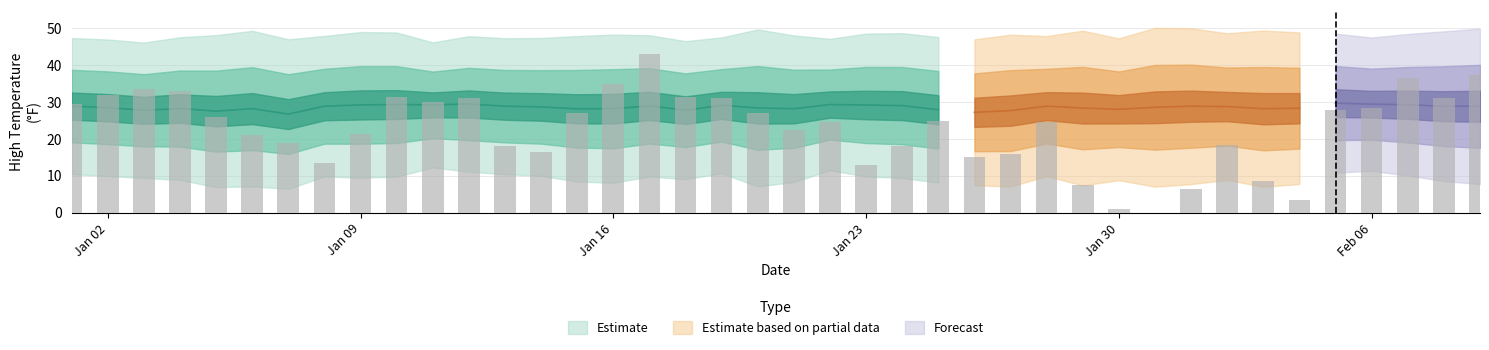

Which has a higher value, 22 or 3?

3